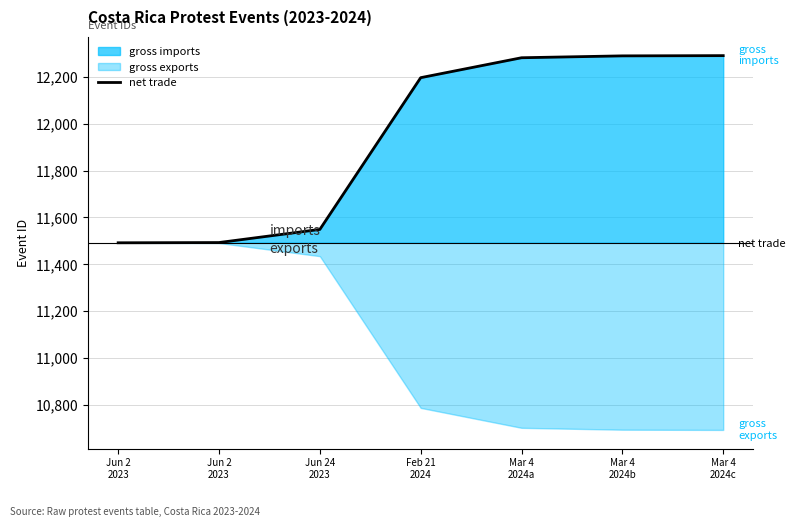

What is the change in value from Feb 21
2024 to Mar 4
2024b?

+93